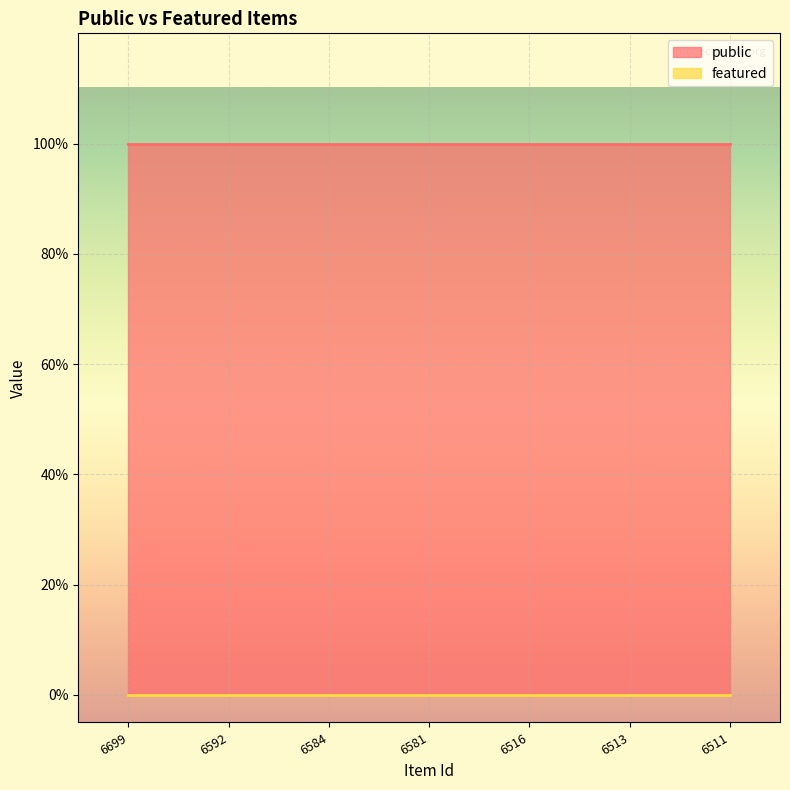

At which label is public closest to 1?

6699